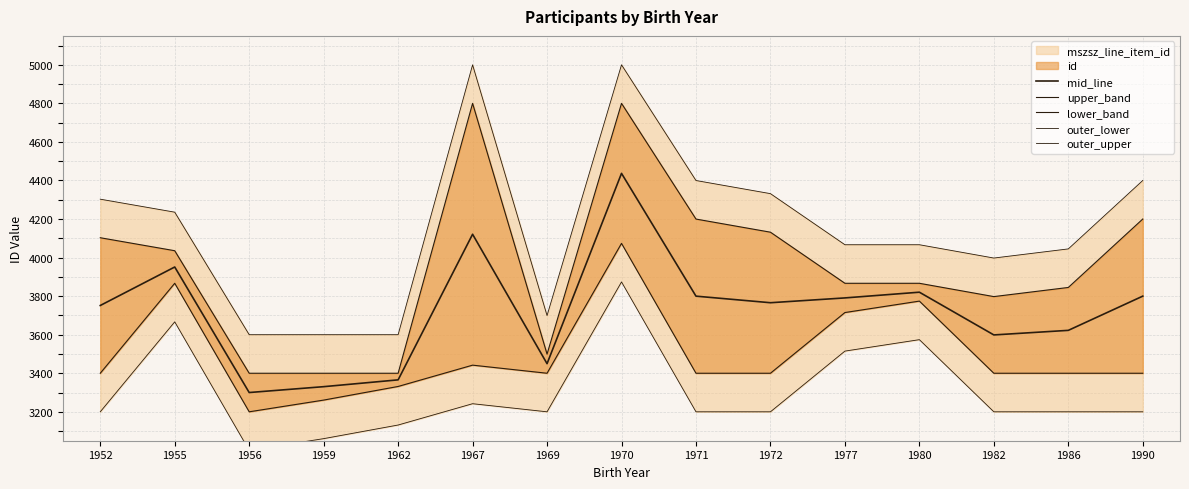

Reading left to right, list all the values displayed in this chart.

mid_line: 1952=3751.5	1955=3951.1	1956=3300.0	1959=3330.4	1962=3365.7	1967=4121.0	1969=3449.6	1970=4436.8	1971=3799.9	1972=3765.8	1977=3790.8	1980=3820.4	1982=3598.8	1986=3622.5	1990=3800.0
upper_band: 1952=4103.0	1955=4035.6	1956=3400.0	1959=3400.0	1962=3400.0	1967=4800.0	1969=3499.3	1970=4800.0	1971=4199.8	1972=4131.7	1977=3866.7	1980=3866.7	1982=3797.6	1986=3845.0	1990=4200.0
lower_band: 1952=3400.0	1955=3866.7	1956=3200.0	1959=3260.8	1962=3331.5	1967=3442.0	1969=3400.0	1970=4073.7	1971=3400.0	1972=3400.0	1977=3714.9	1980=3774.2	1982=3400.0	1986=3400.0	1990=3400.0
outer_lower: 1952=3200.0	1955=3666.7	1956=3000.0	1959=3060.8	1962=3131.5	1967=3242.0	1969=3200.0	1970=3873.7	1971=3200.0	1972=3200.0	1977=3514.9	1980=3574.2	1982=3200.0	1986=3200.0	1990=3200.0
outer_upper: 1952=4303.0	1955=4235.6	1956=3600.0	1959=3600.0	1962=3600.0	1967=5000.0	1969=3699.3	1970=5000.0	1971=4399.8	1972=4331.7	1977=4066.7	1980=4066.7	1982=3997.6	1986=4045.0	1990=4400.0